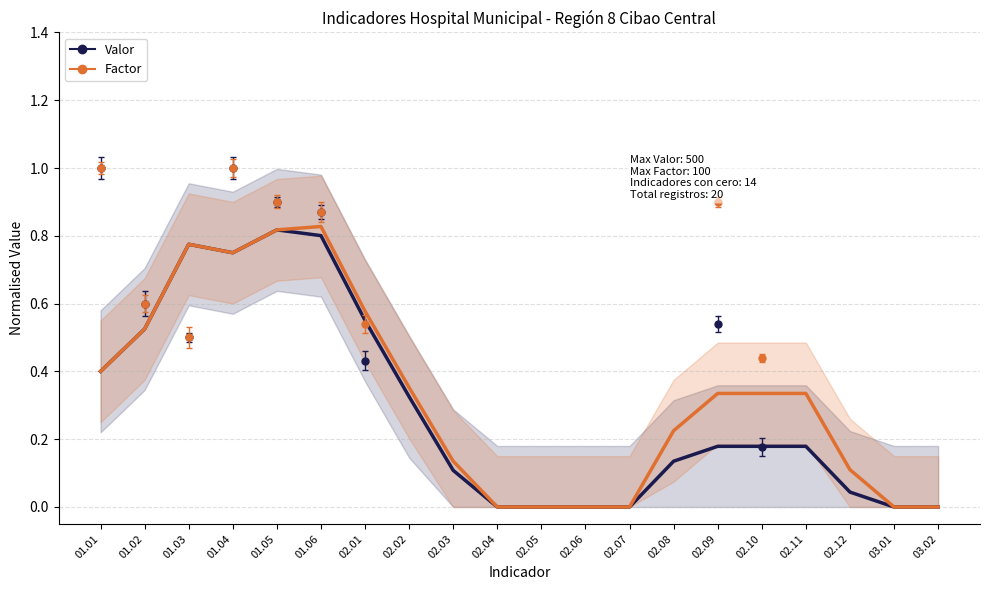

True or false: Factor has more than 0 points higher than both neighbors.

True